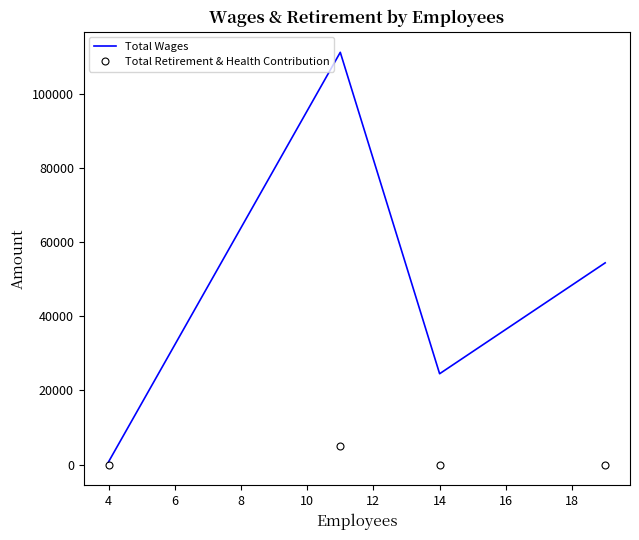

What are all the series names shown in the legend?

Total Wages, Total Retirement & Health Contribution